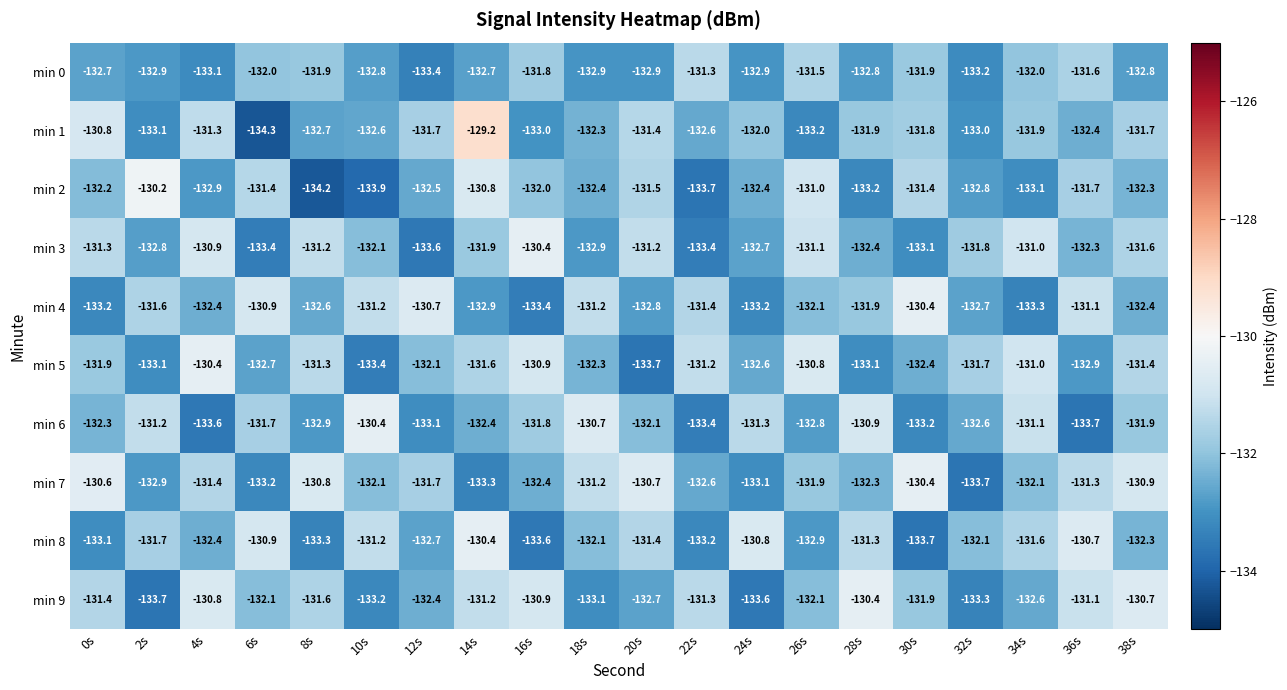

What is the difference between the maximum and minimum values in the min 5 series?

3.3